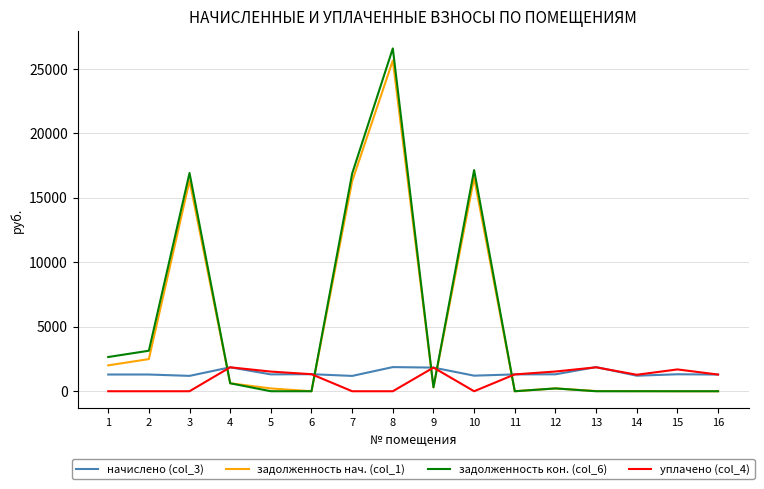

What is the difference between the maximum and second lowest values in the начислено (col_3) series?

680.5